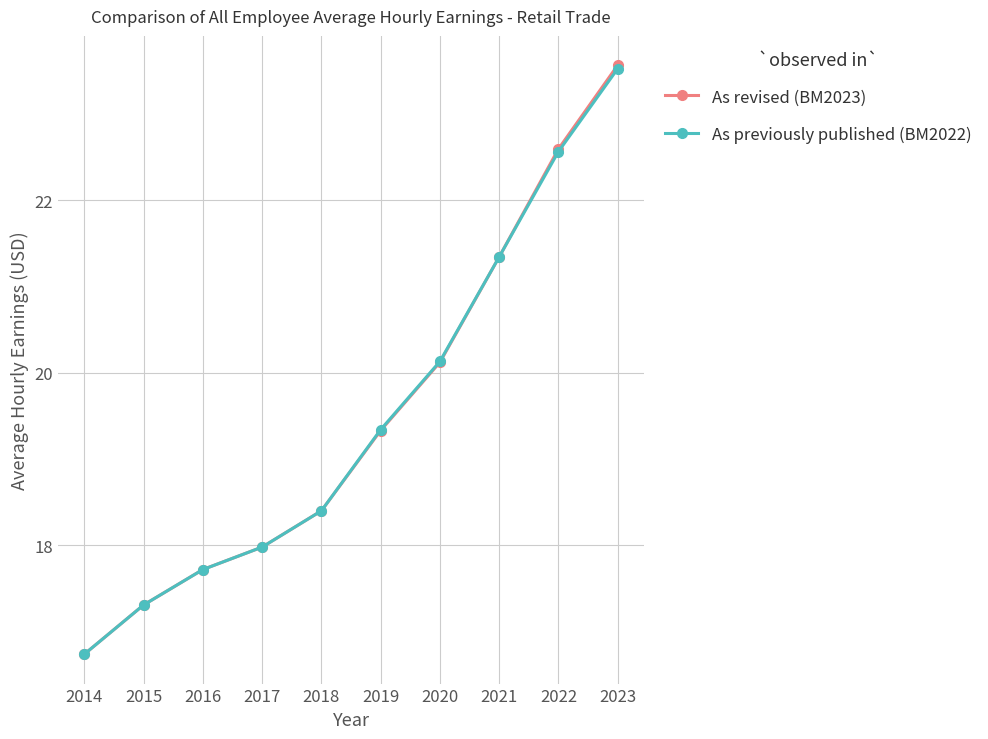

Rank the categories by As revised (BM2023) value from lowest to highest.

2014, 2015, 2016, 2017, 2018, 2019, 2020, 2021, 2022, 2023